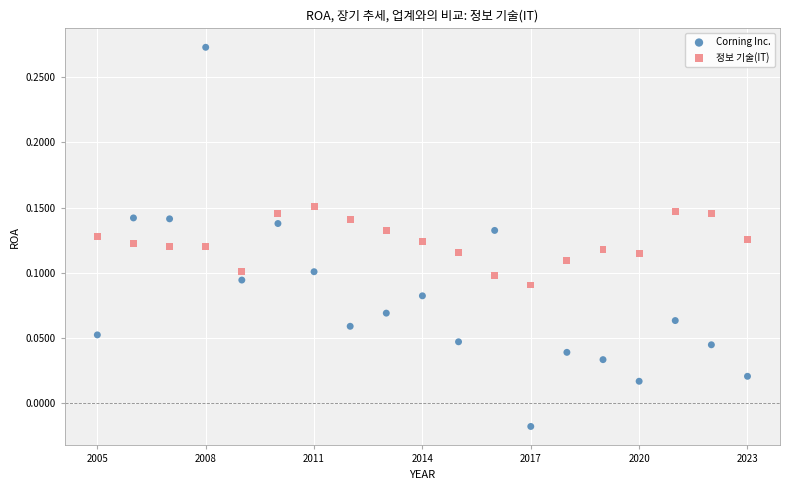

Which series has the largest Y range (max minus min)?

Corning Inc.